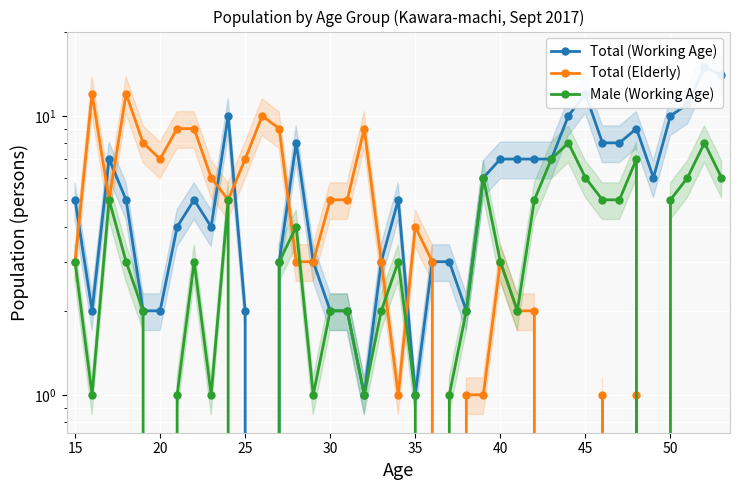

How many distinct data groups are displayed?

3